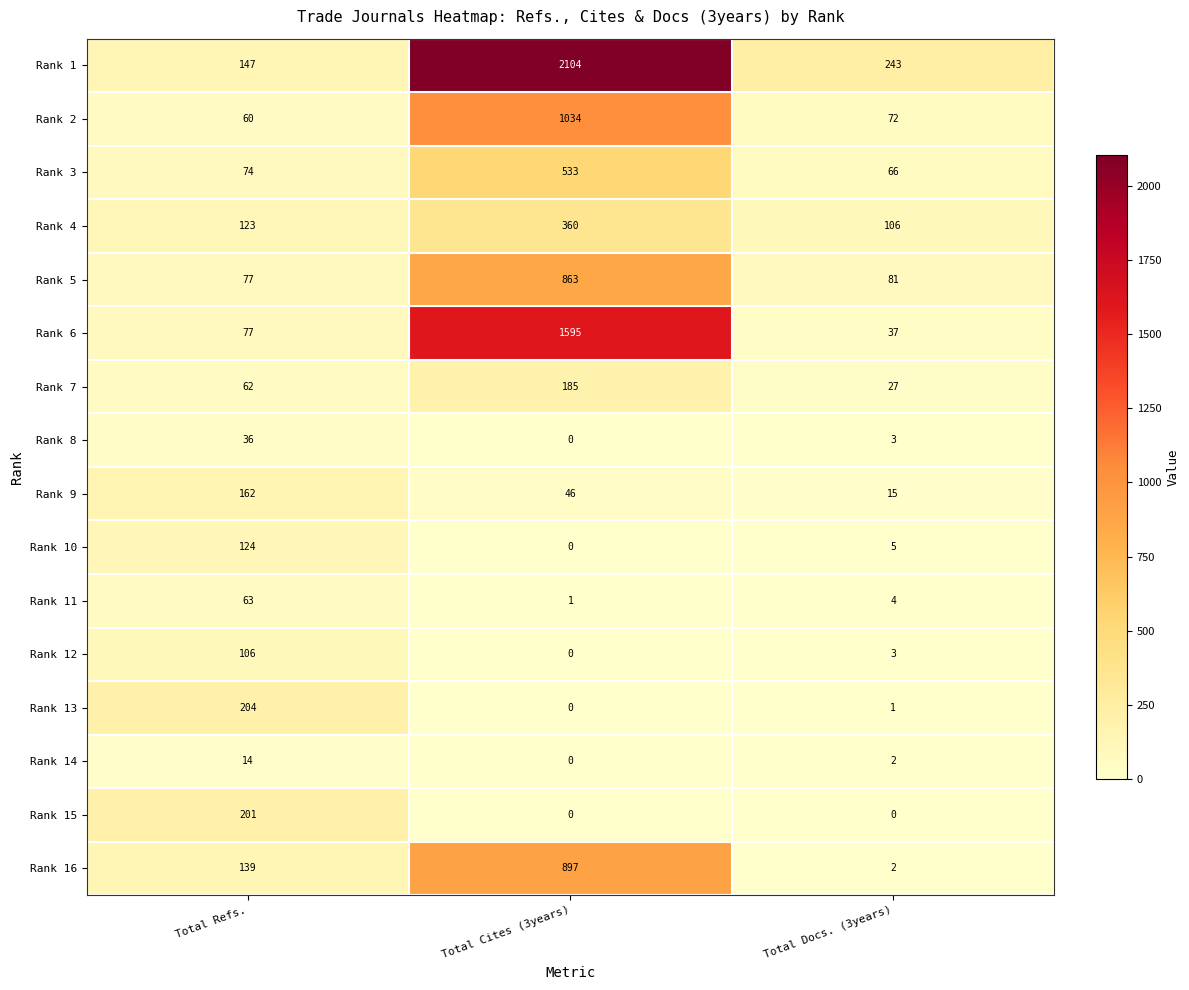

Which series has the widest spread of values?

Rank 1